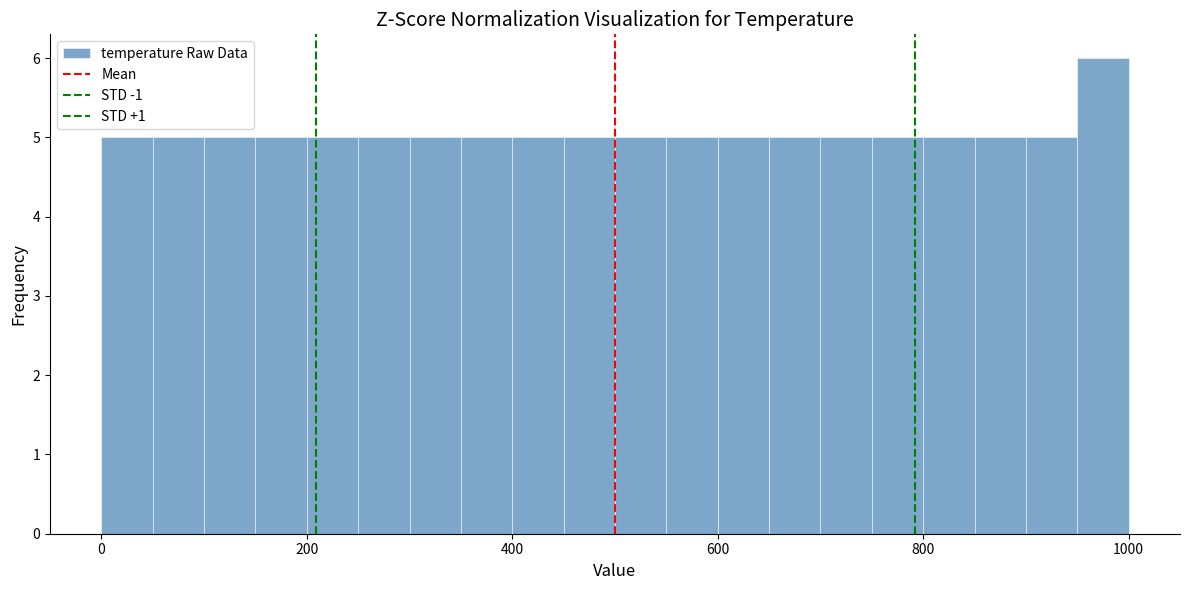

Around what value on the x-axis is the tallest bar? Give the approximate position of its centre, as read against the axis.

980